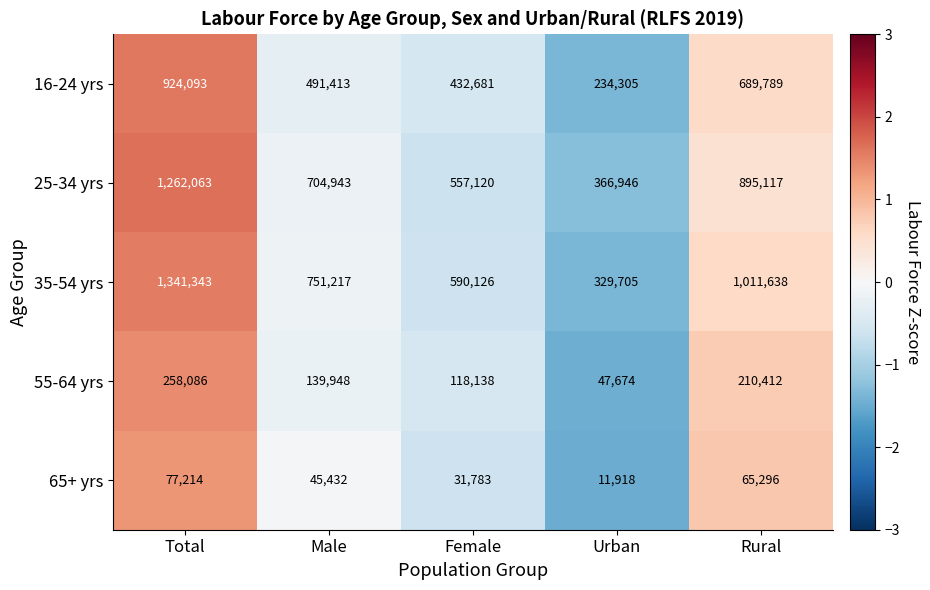

The value of 35-54 yrs at Urban is 437641. True or false?

False